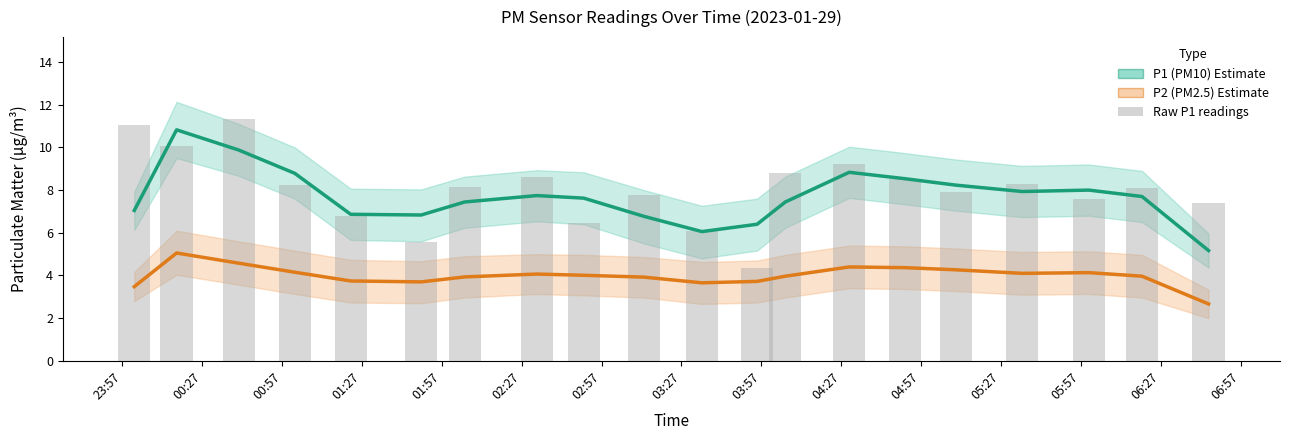

What is the greatest value displayed?

11.3